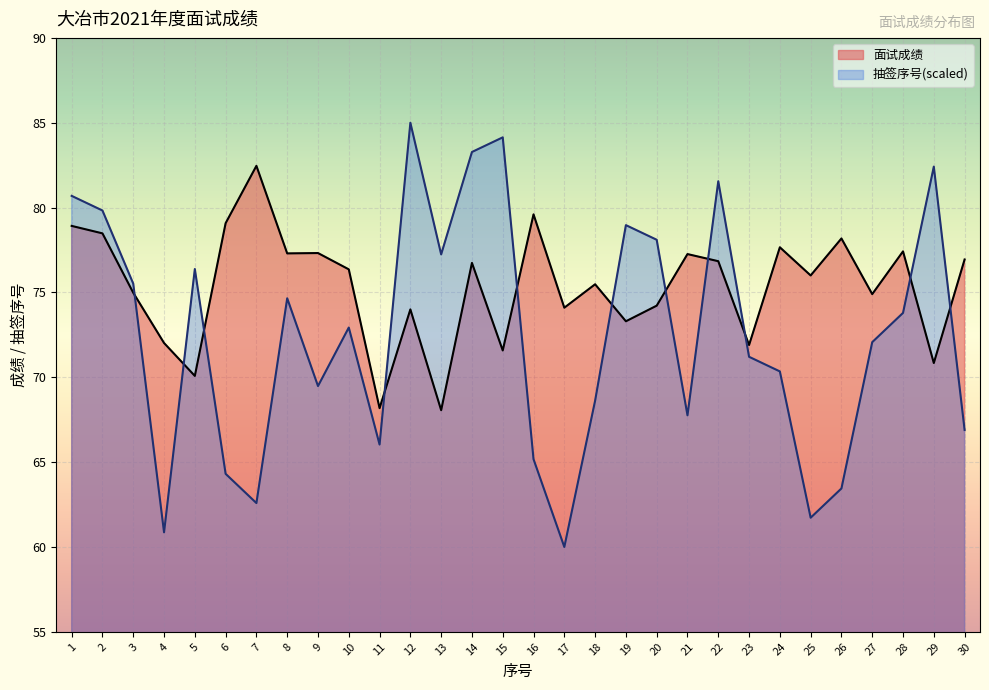

At 26, list the series in order from smallest to largest.

抽签序号, 面试成绩